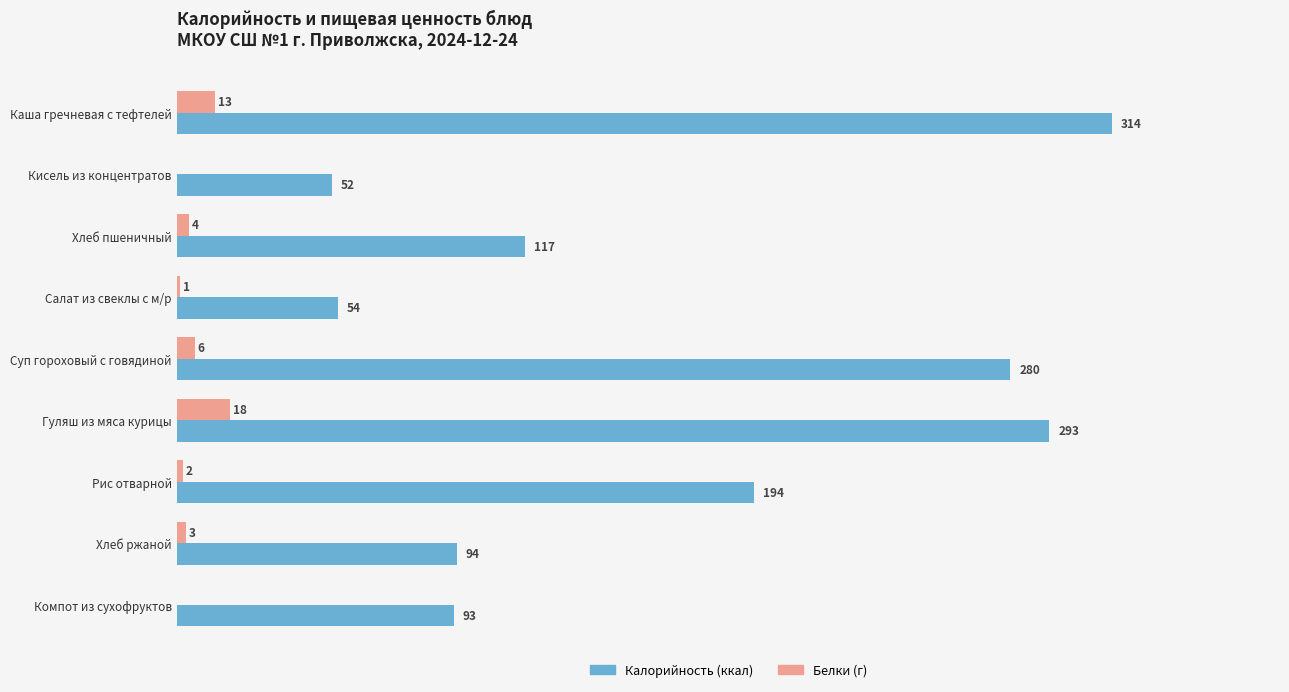

At which category is the sum across all series the highest?

Каша гречневая с тефтелей